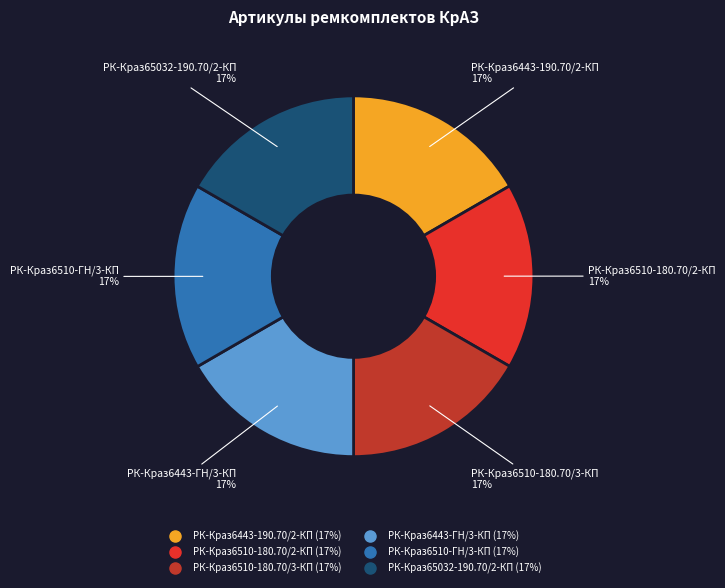

What is the ratio of the value at РК-Краз6510-ГН/3-КП to the value at РК-Краз65032-190.70/2-КП?

1.0